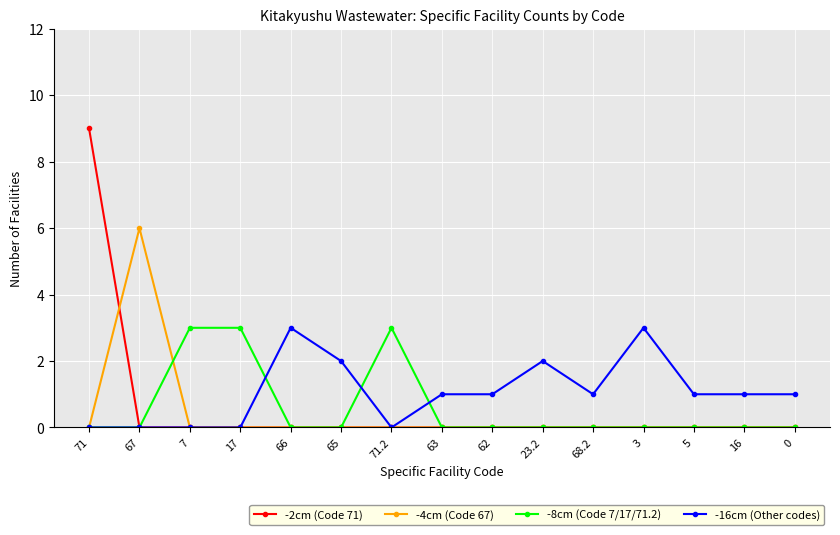

The value of -16cm (Other codes) at 71 is 0. True or false?

True